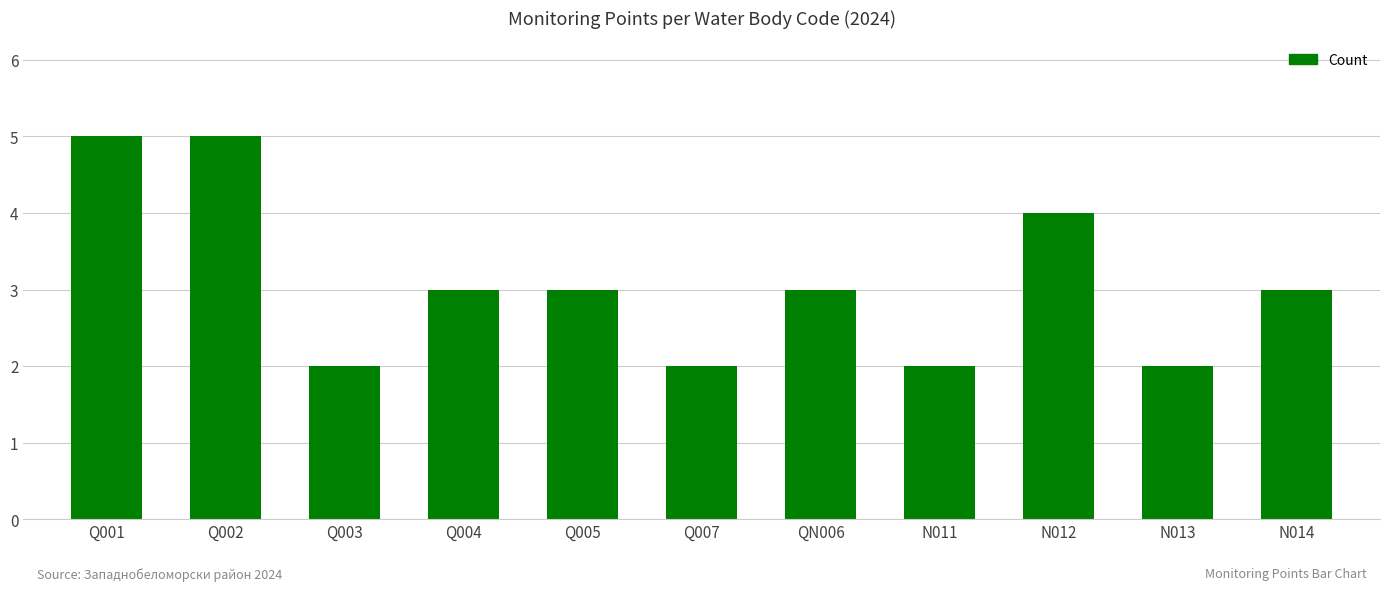

Approximately how many times larger is the value at QN006 compared to Q001?

0.6